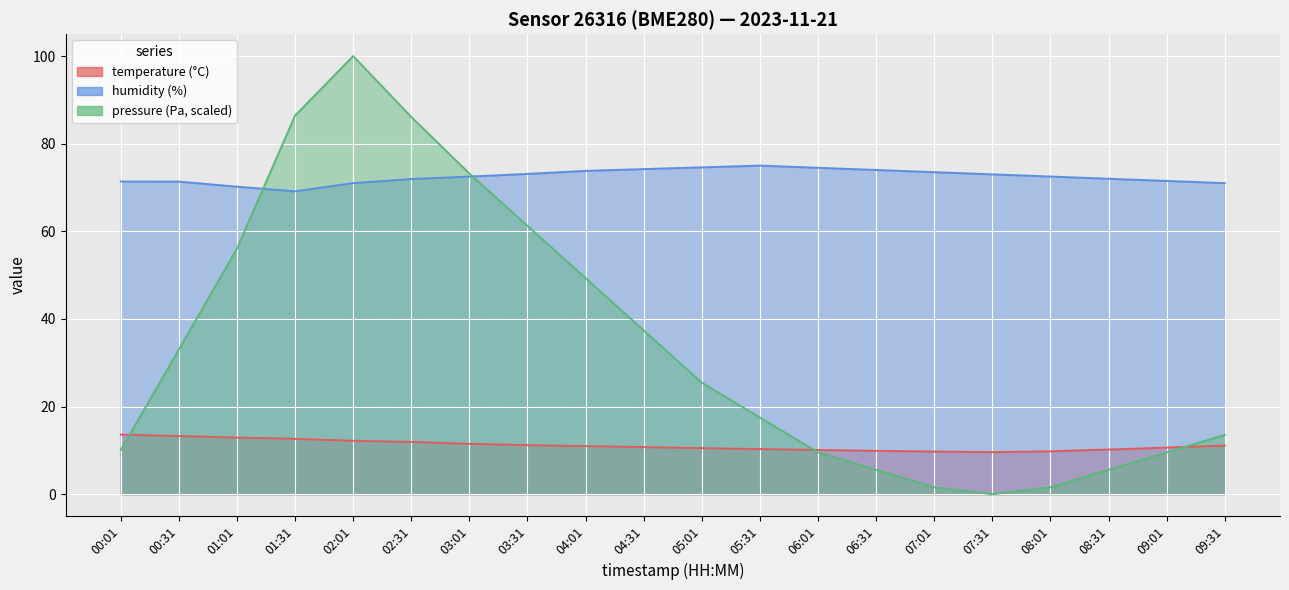

How many values in the pressure_norm series exceed 25?

10